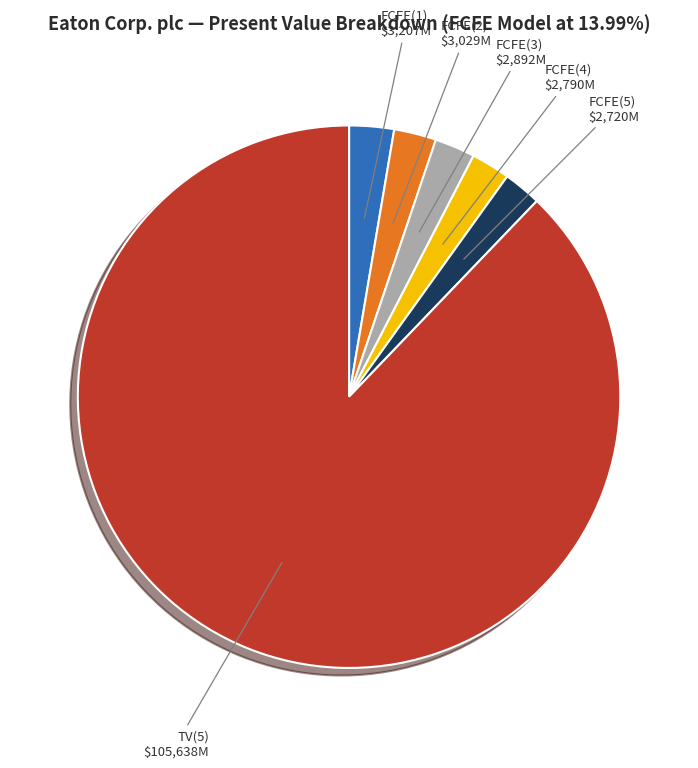

Combined, do TV(5) and FCFE(4) account for over 50%?

Yes